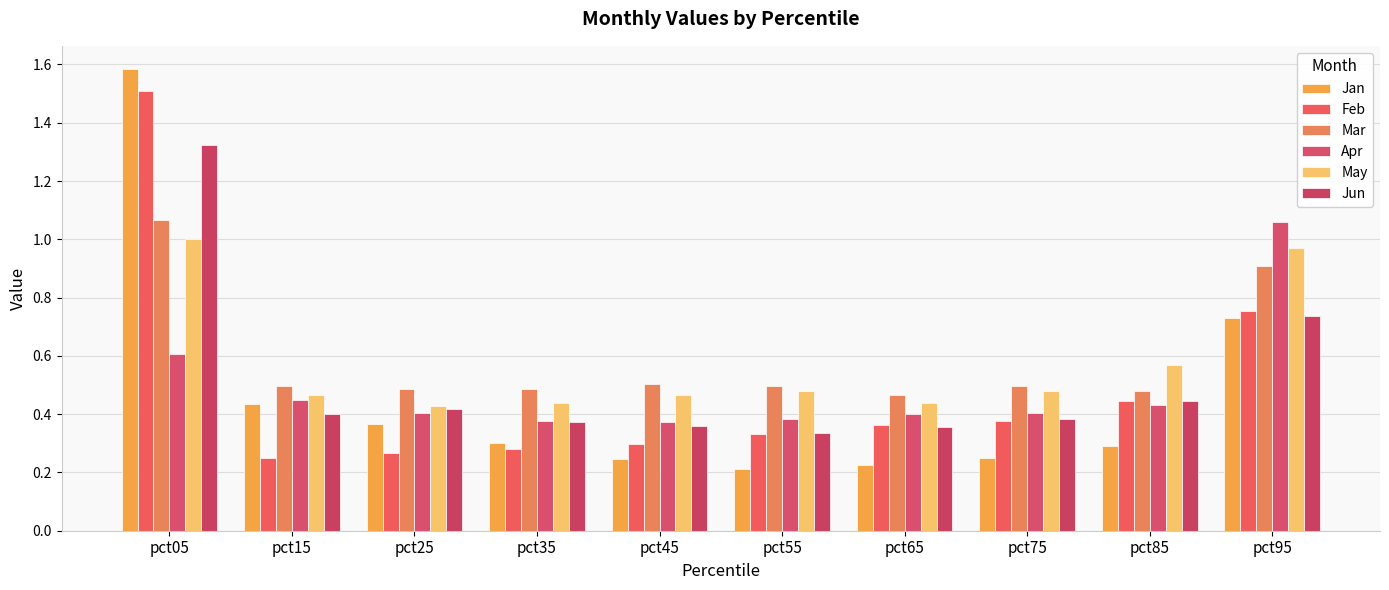

How many groups of bars are there?

10